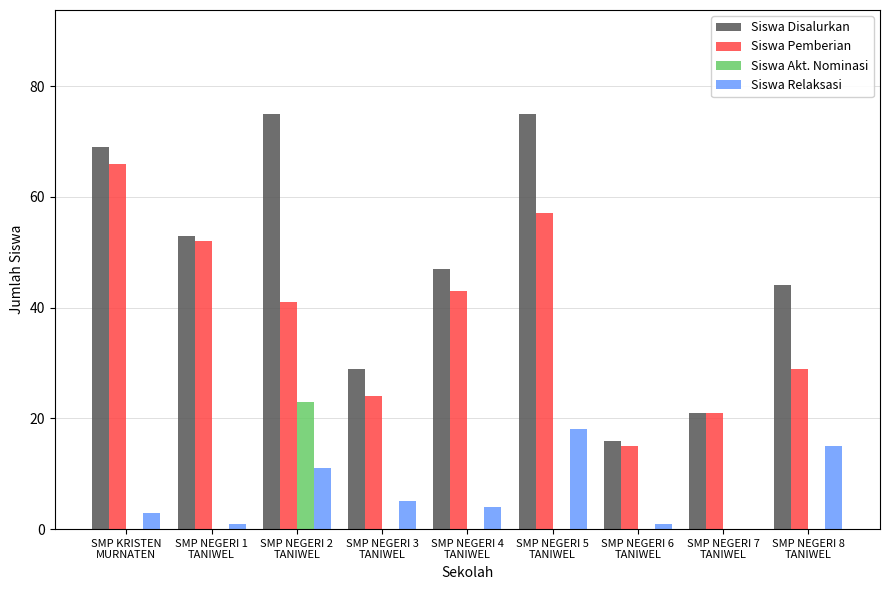

Is it true that Siswa Disalurkan equals 75 at SMP NEGERI 5
TANIWEL?

True